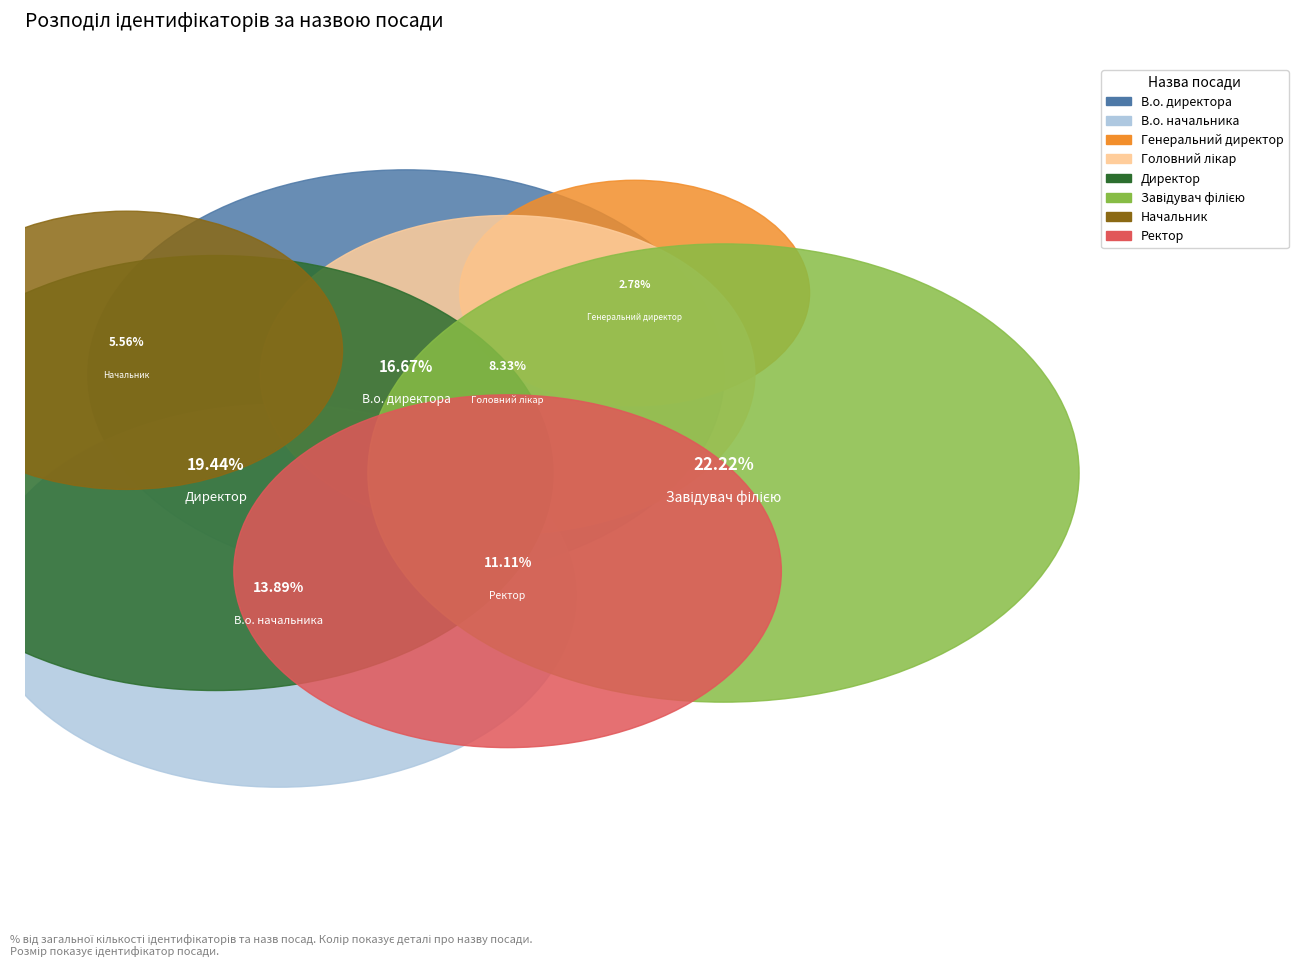

What percentage is the Начальник slice, to the nearest percent?

6%